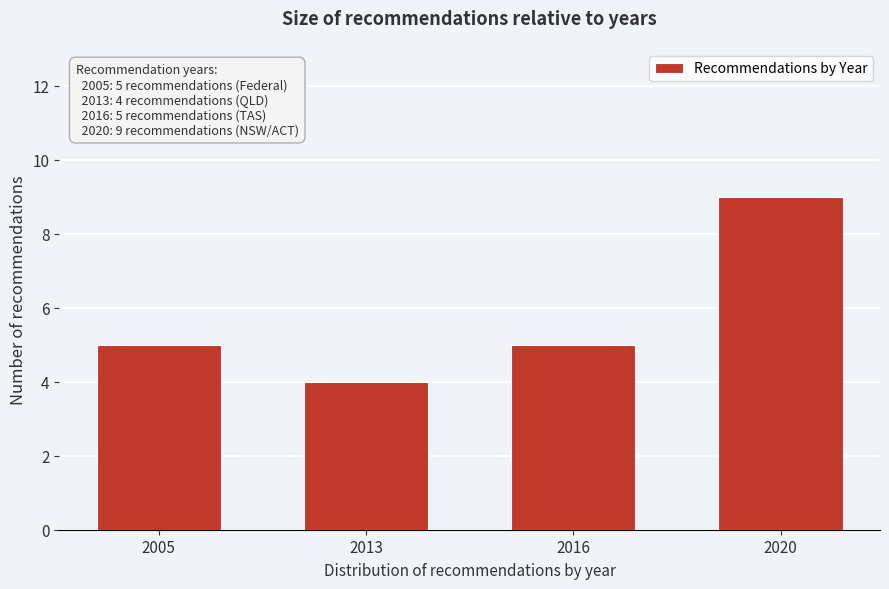

Reading left to right, list all the values displayed in this chart.

5	4	5	9